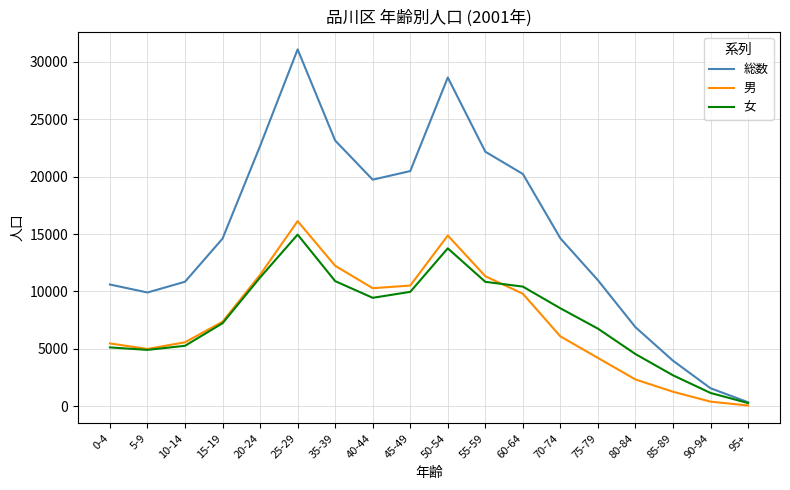

What is the maximum value for 男?

16120